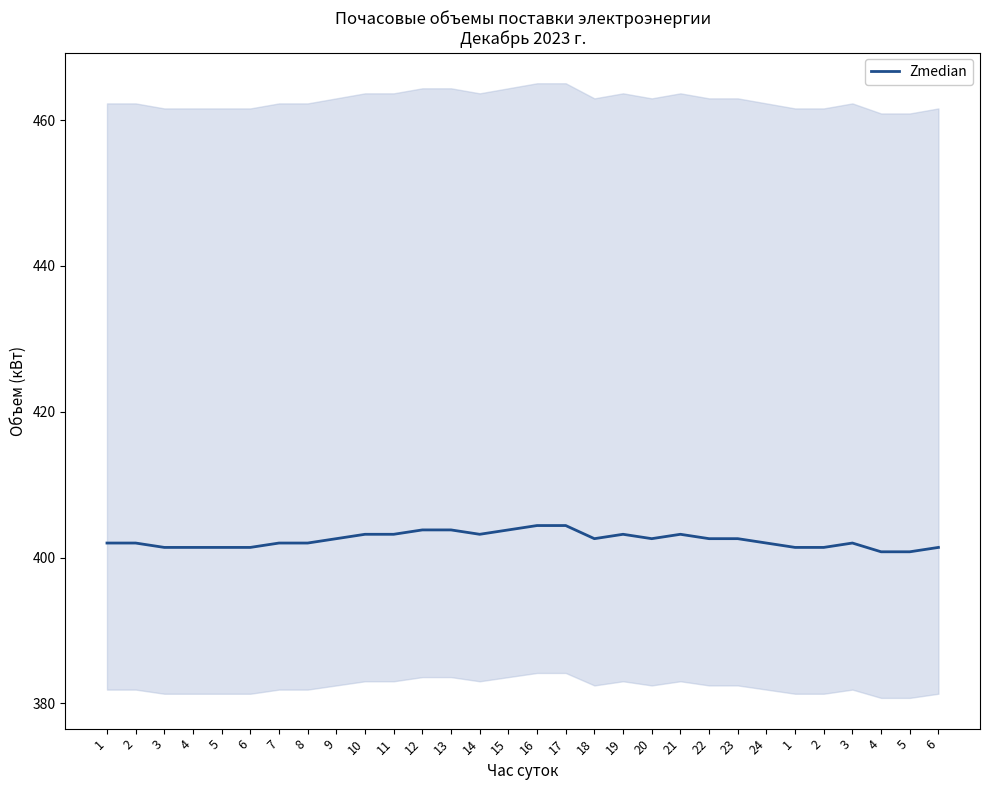

Is it true that the value at 14 is 403.2?

True